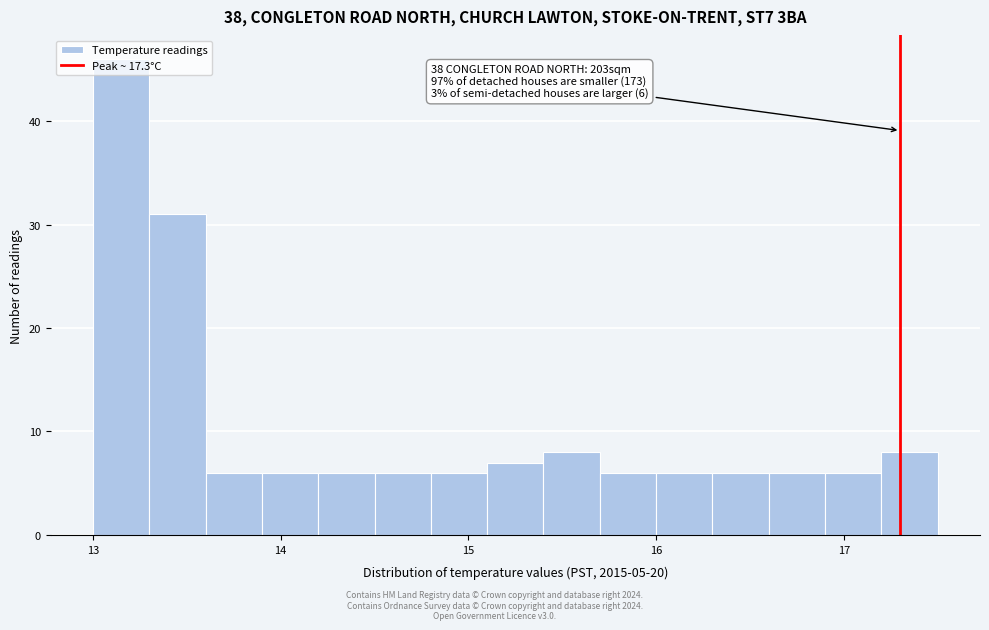

Around what value on the x-axis is the tallest bar? Give the approximate position of its centre, as read against the axis.

13.2